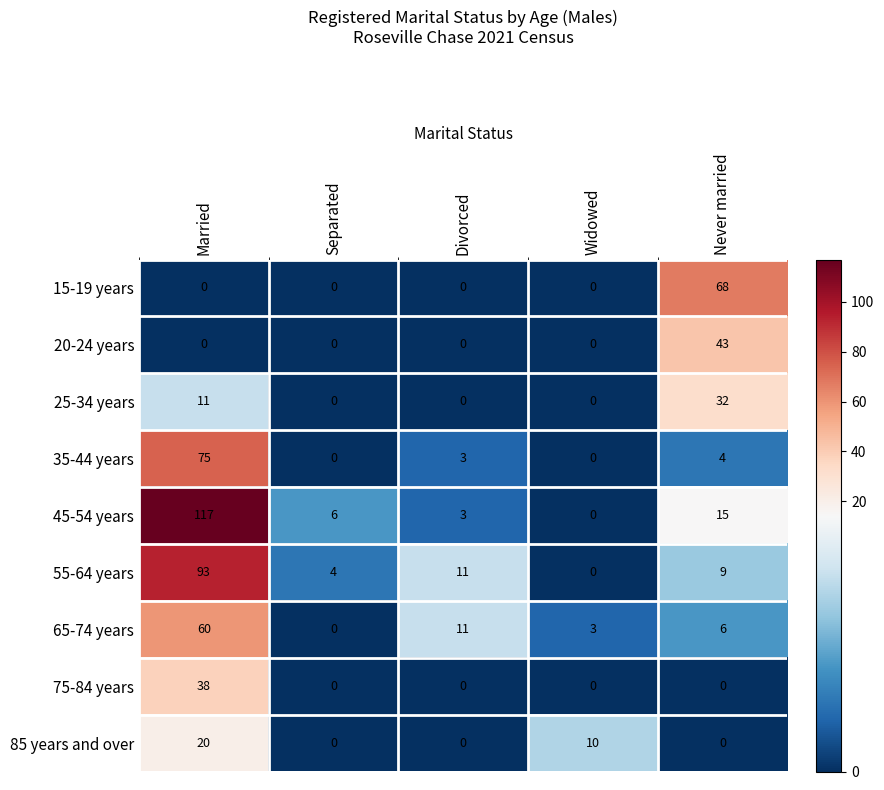

What is the sum of the 45-54 years values at Divorced and Widowed?

3